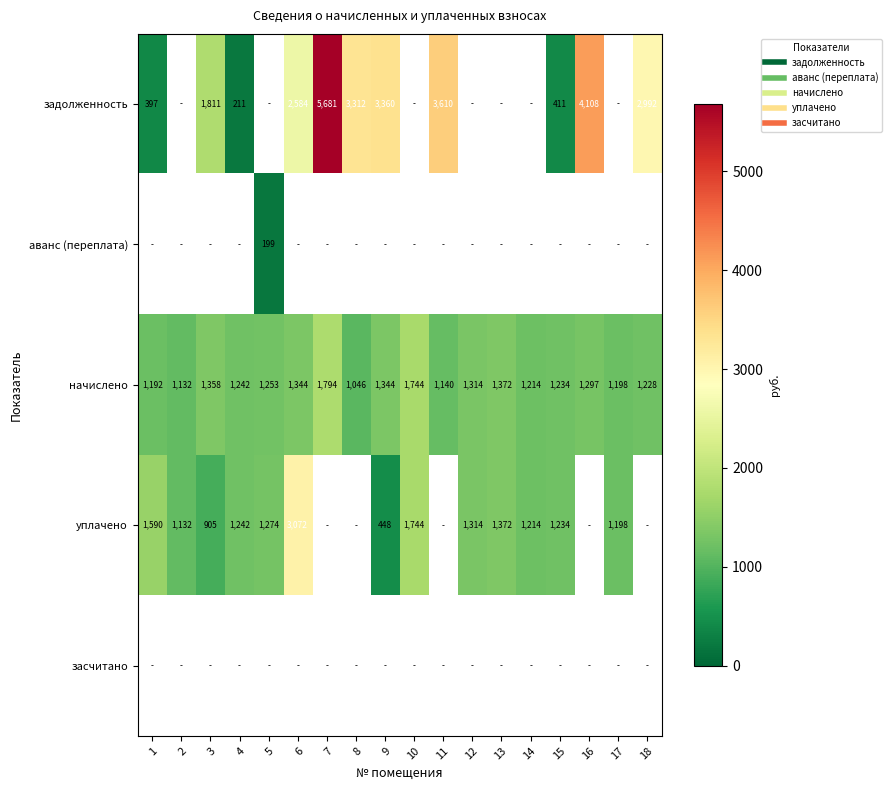

Between 7 and 9, which series saw the biggest shift?

задолженность